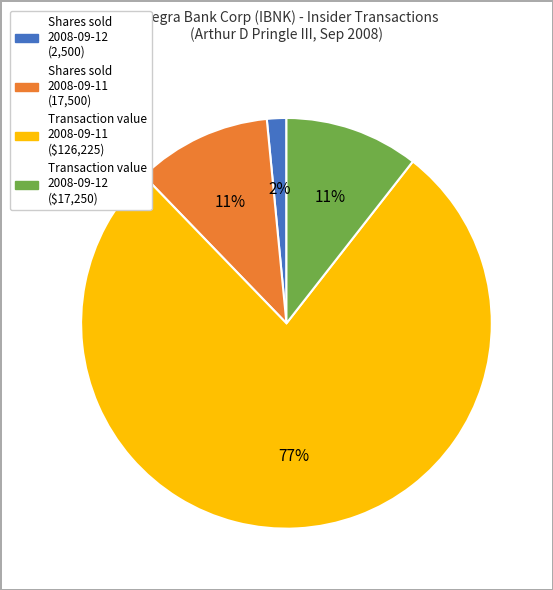

To the nearest percent, what is the average slice percentage?

25%